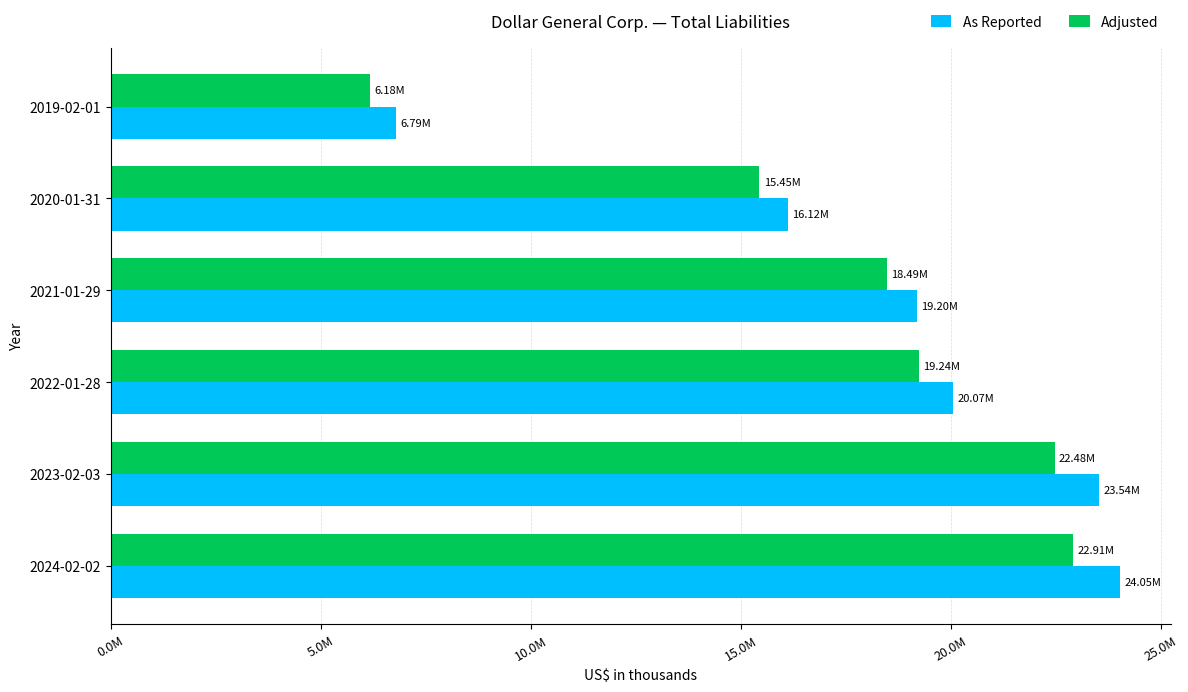

What are all the series names shown in the legend?

As Reported, Adjusted